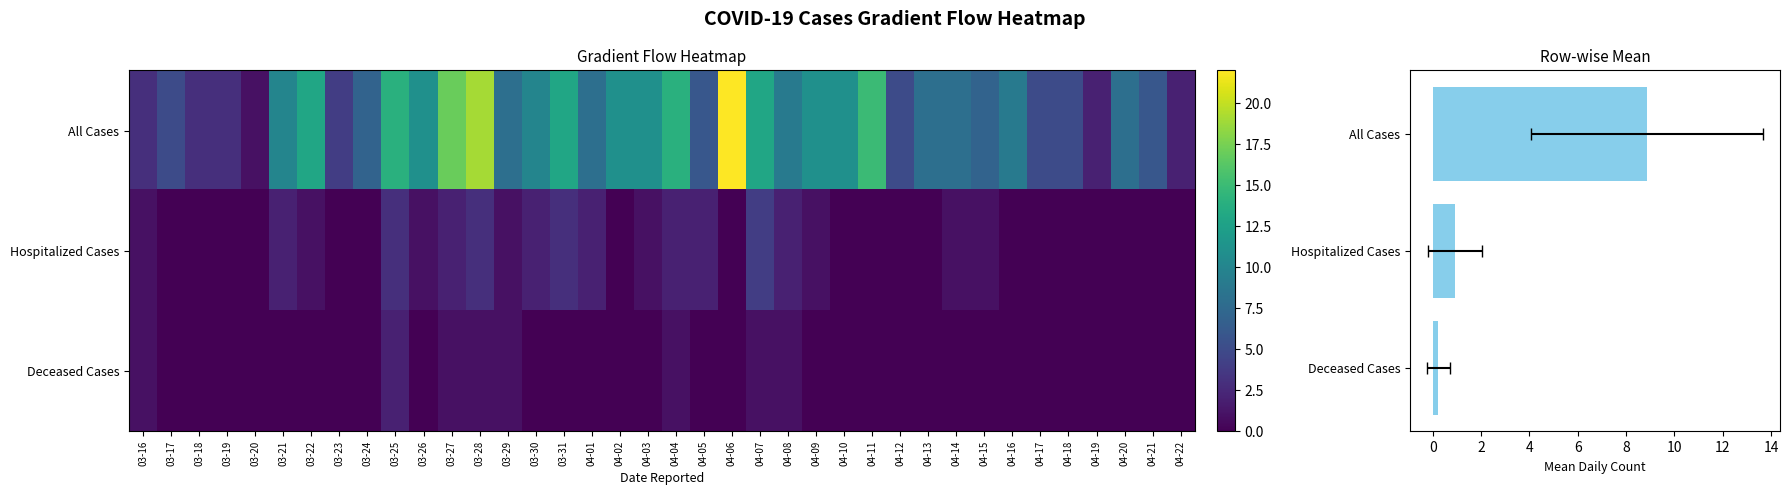

Where is Hospitalized Cases nearest to the value 2?

03-21